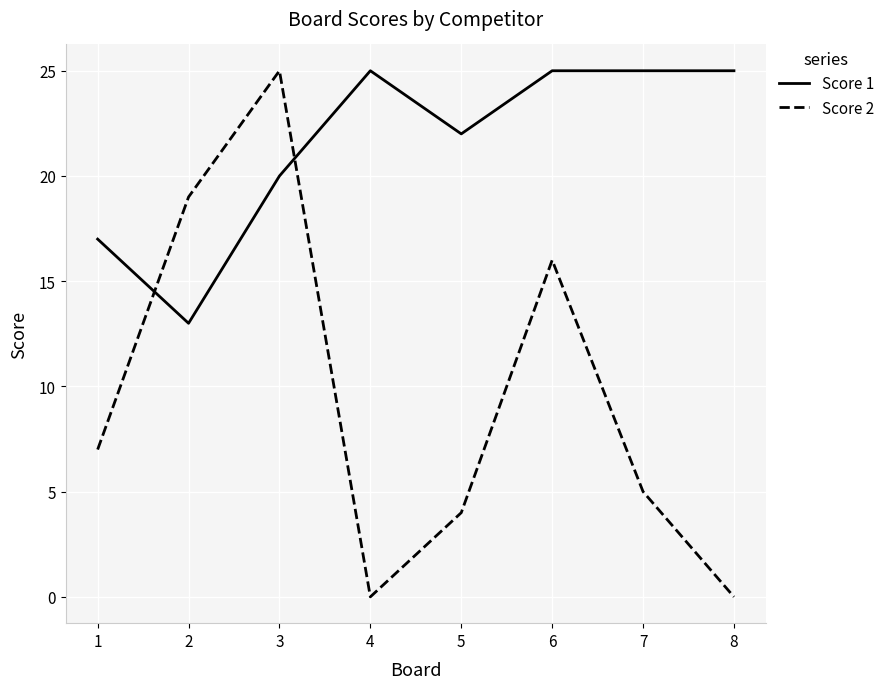

What is the difference between the second highest and minimum values in the Score 2 series?

19